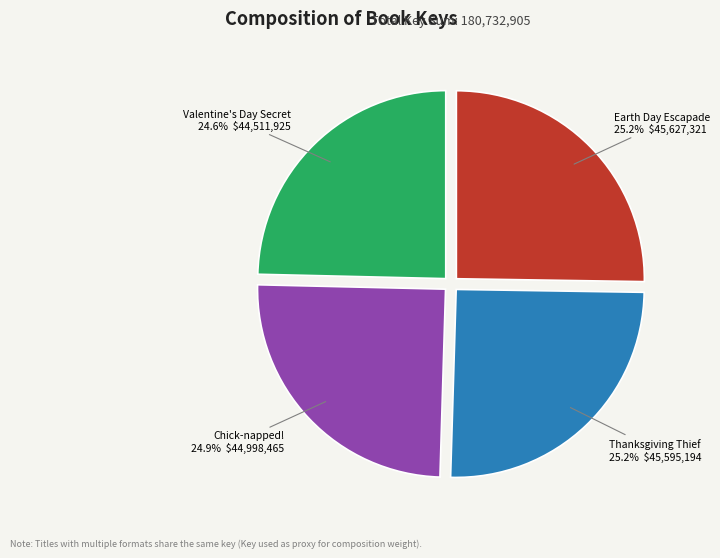

Is there any slice that represents more than half of the pie?

No